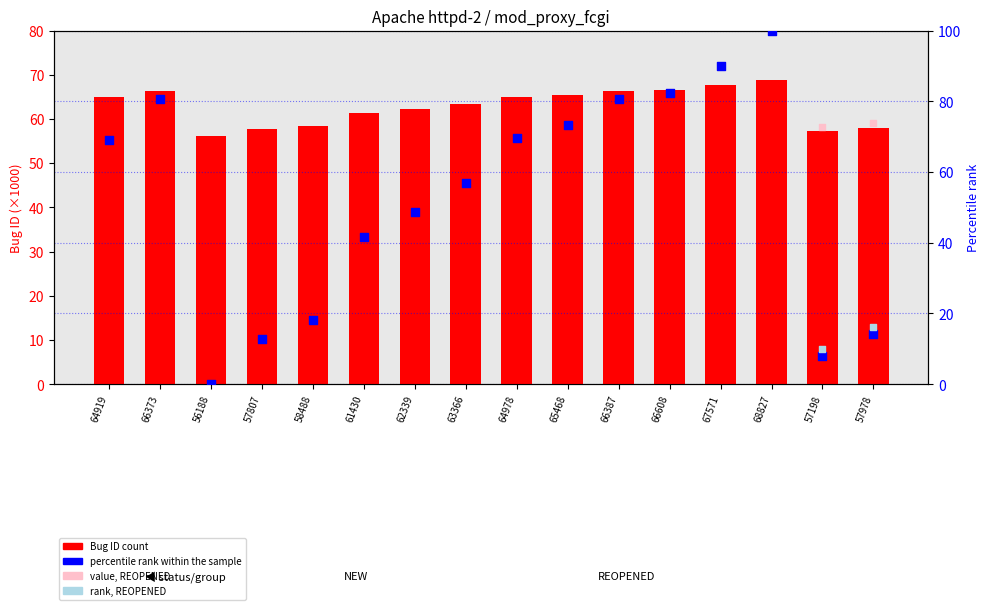

Which series contains the highest Y value?

percentile rank within the sample